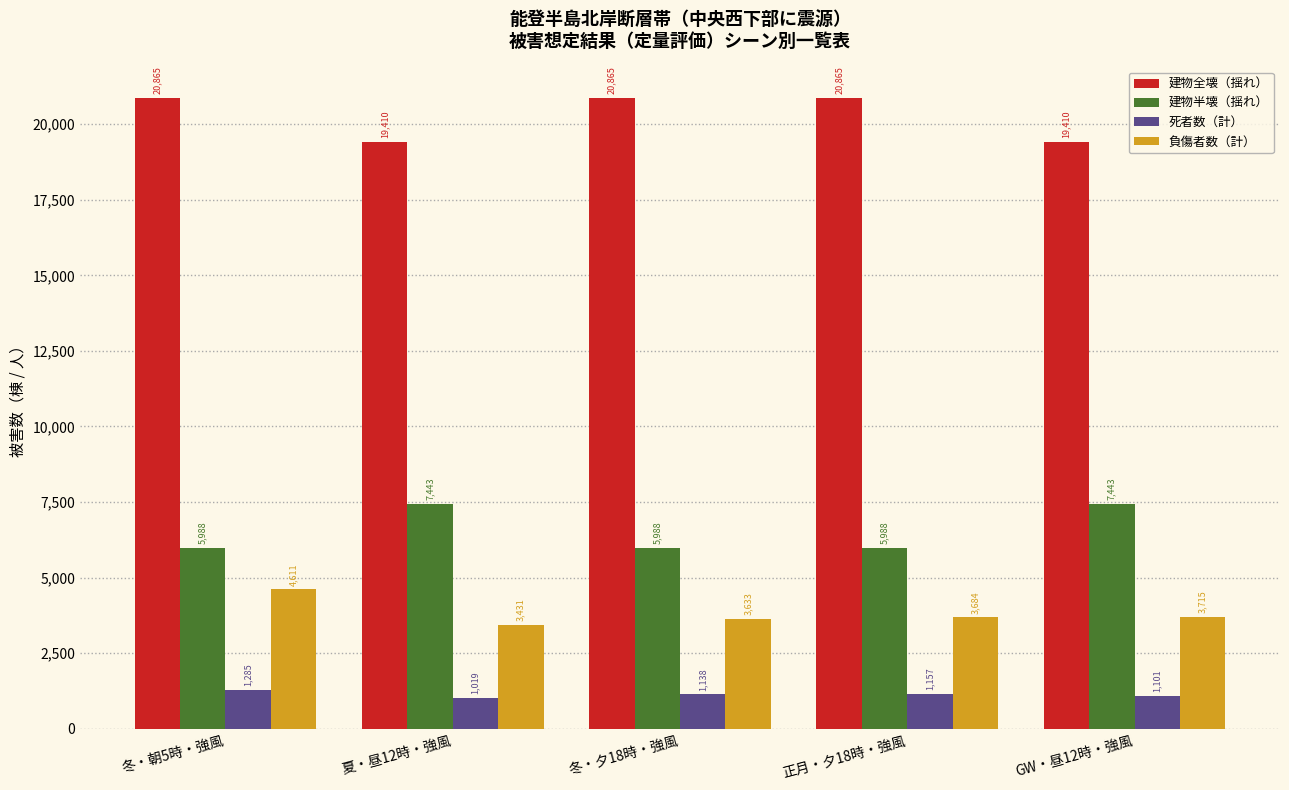

What is the maximum value for 建物全壊（揺れ）?

20865.3